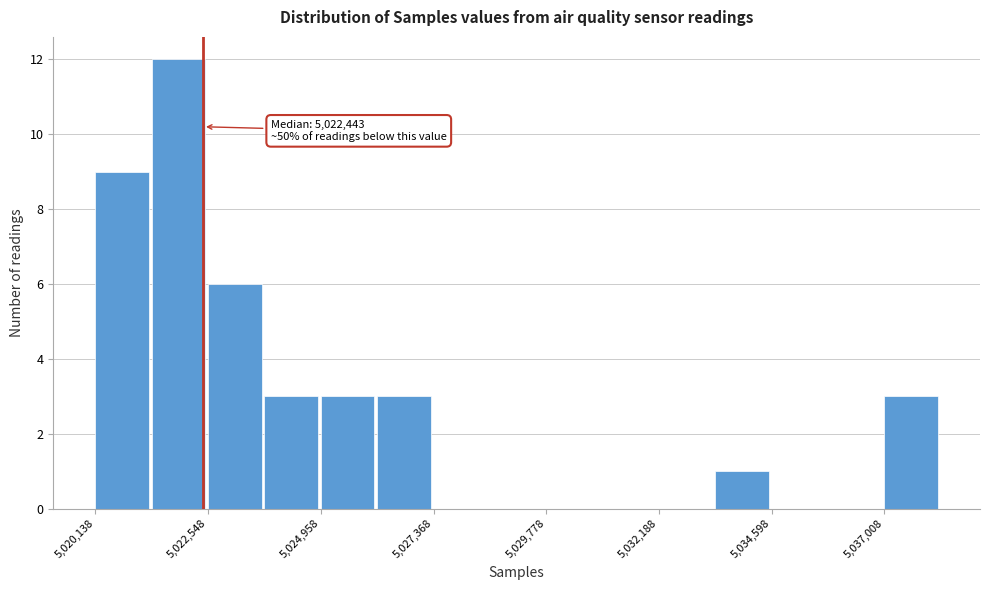

Read against the x-axis, roughly where is the centre of the tallest bar?

5022000